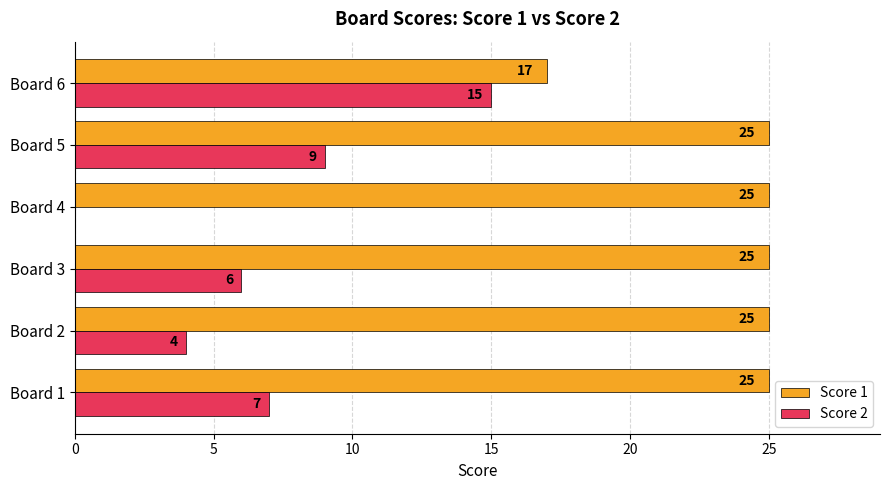

What is the maximum value for Score 1?

25